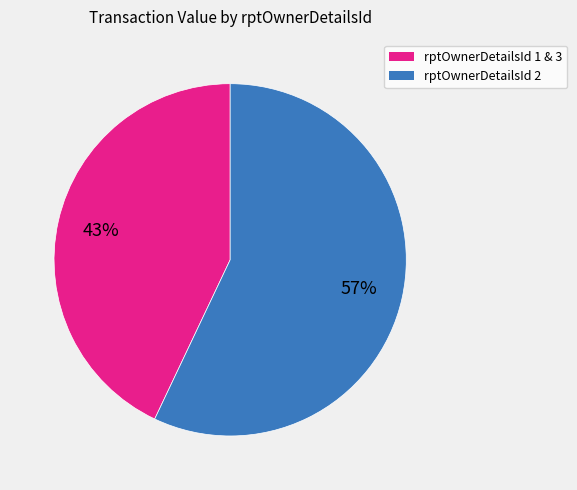

To the nearest percent, what is the average slice percentage?

50%